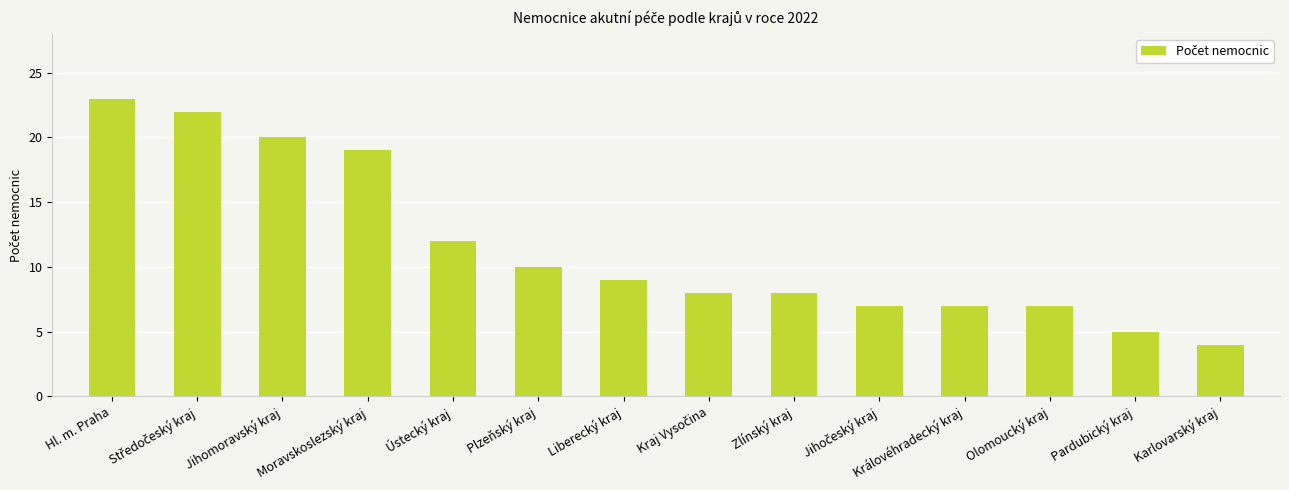

Reading left to right, what are all the values shown in this chart?

23	22	20	19	12	10	9	8	8	7	7	7	5	4